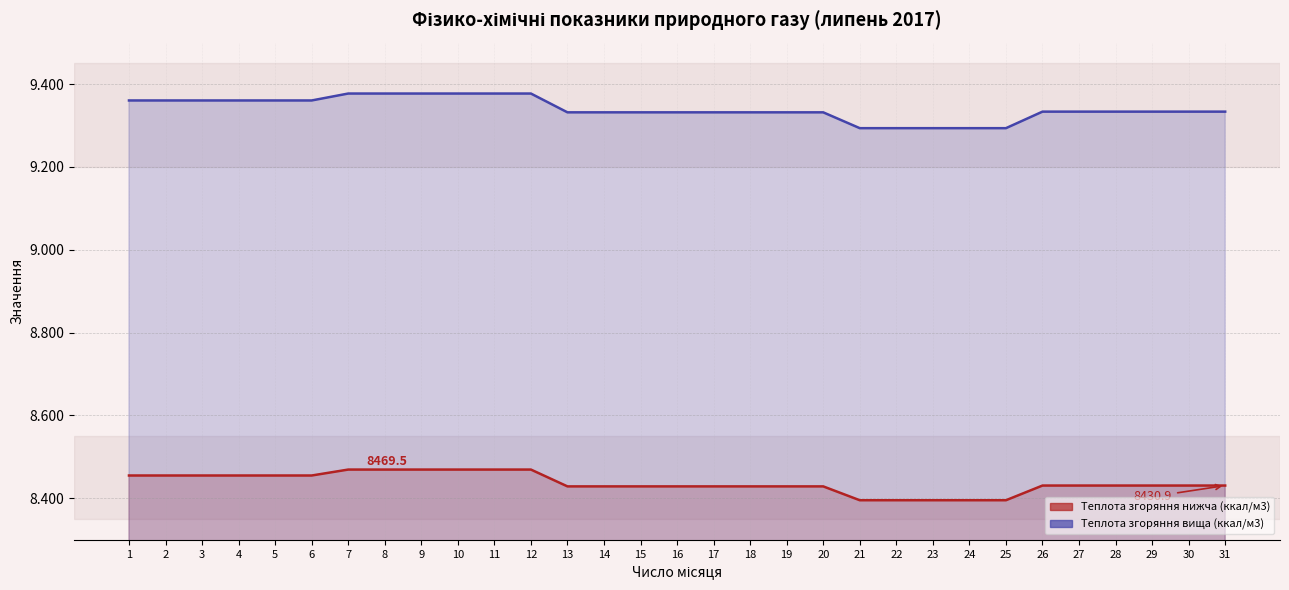

Reading left to right, what are all the values shown in this chart?

Теплота згоряння нижча (ккал/м3) (лінія): 8455.1	8455.1	8455.1	8455.1	8455.1	8455.1	8469.5	8469.5	8469.5	8469.5	8469.5	8469.5	8428.9	8428.9	8428.9	8428.9	8428.9	8428.9	8428.9	8428.9	8395.4	8395.4	8395.4	8395.4	8395.4	8430.9	8430.9	8430.9	8430.9	8430.9	8430.9
Теплота згоряння вища (ккал/м3) (лінія): 9360.4	9360.4	9360.4	9360.4	9360.4	9360.4	9377.1	9377.1	9377.1	9377.1	9377.1	9377.1	9331.7	9331.7	9331.7	9331.7	9331.7	9331.7	9331.7	9331.7	9293.5	9293.5	9293.5	9293.5	9293.5	9333.4	9333.4	9333.4	9333.4	9333.4	9333.4